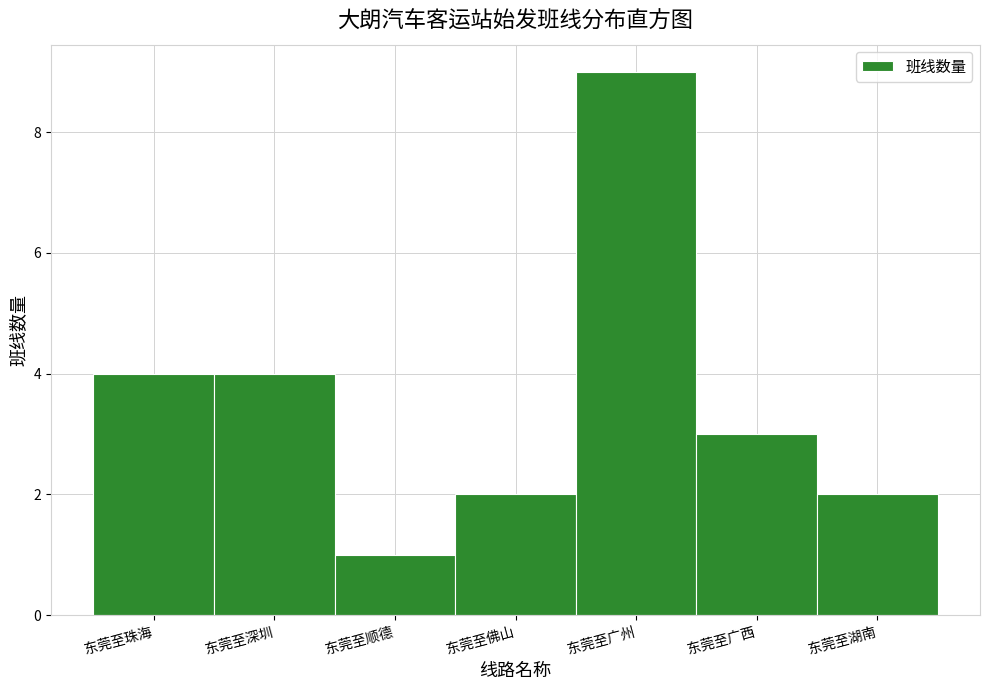

Reading left to right, what are all the values shown in this chart?

东莞至珠海=4	东莞至深圳=4	东莞至顺德=1	东莞至佛山=2	东莞至广州=9	东莞至广西=3	东莞至湖南=2